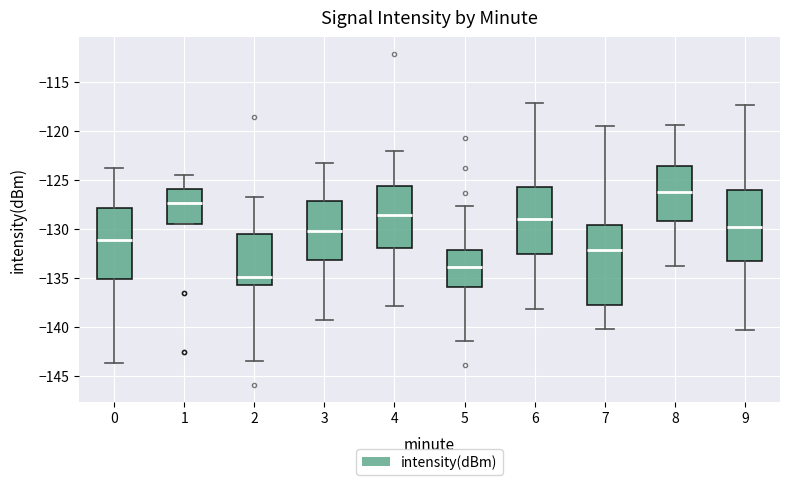

Which box is the tallest, from its lower edge to its upper edge?

7